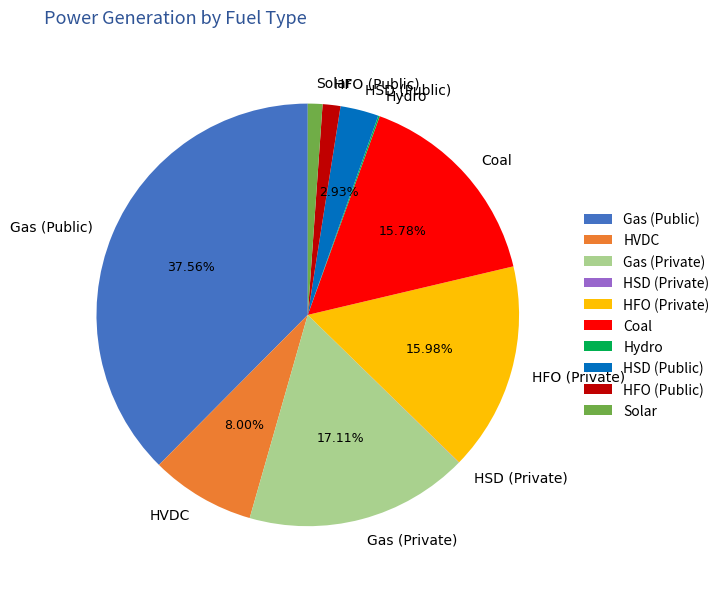

Combined, do HVDC and HSD (Public) account for over 50%?

No